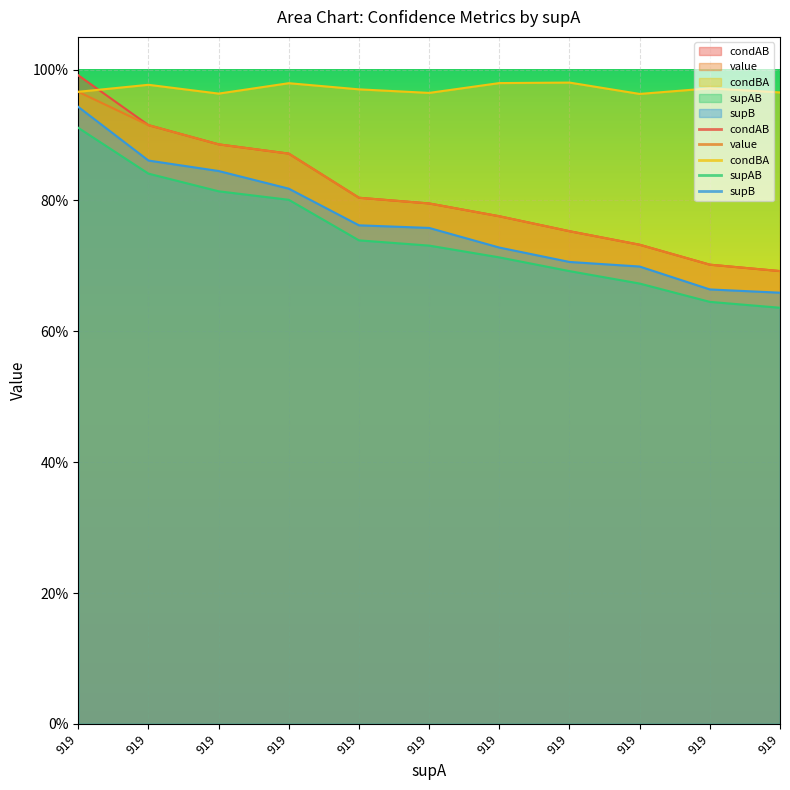

Does the chart display data point markers on the line(s)?

No